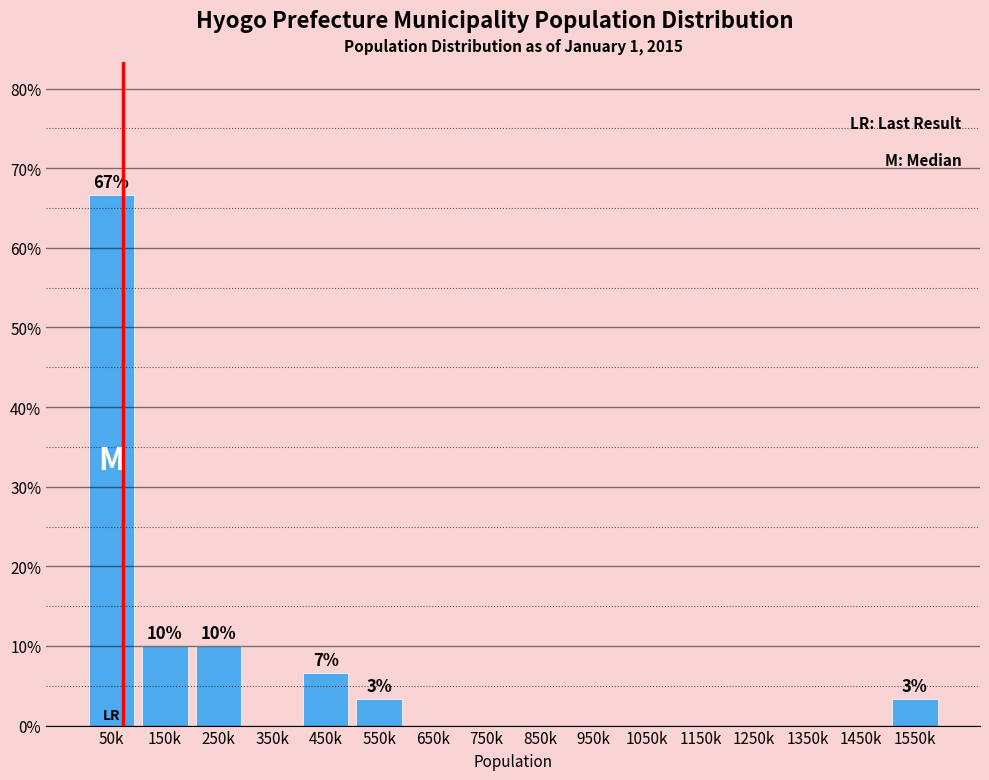

Reading right to left, what are all the values shown in this chart?

1550k=3.3	1450k=0.0	1350k=0.0	1250k=0.0	1150k=0.0	1050k=0.0	950k=0.0	850k=0.0	750k=0.0	650k=0.0	550k=3.3	450k=6.7	350k=0.0	250k=10.0	150k=10.0	50k=66.7